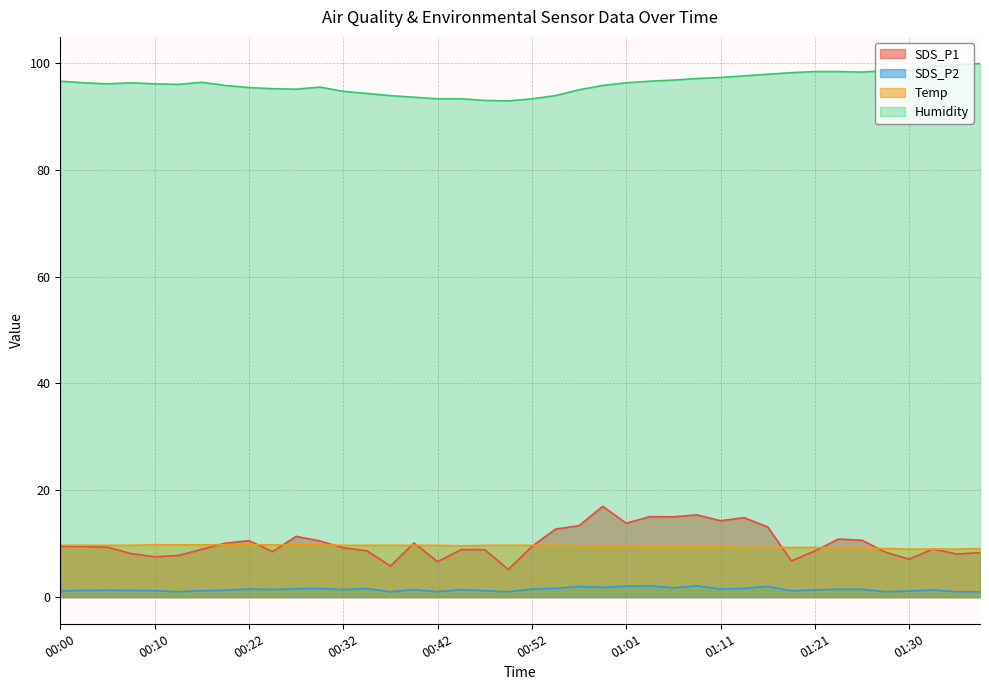

List the labels in order of SDS_P2 value, smallest first.

00:13, 00:37, 00:42, 00:49, 01:28, 01:35, 01:38, 01:30, 00:00, 01:18, 00:10, 00:18, 00:47, 00:03, 00:08, 00:05, 00:20, 01:33, 01:21, 00:25, 00:32, 00:39, 00:44, 01:26, 01:23, 00:52, 01:11, 00:22, 00:27, 00:30, 00:35, 00:54, 01:13, 01:06, 00:59, 00:56, 01:16, 01:01, 01:04, 01:09